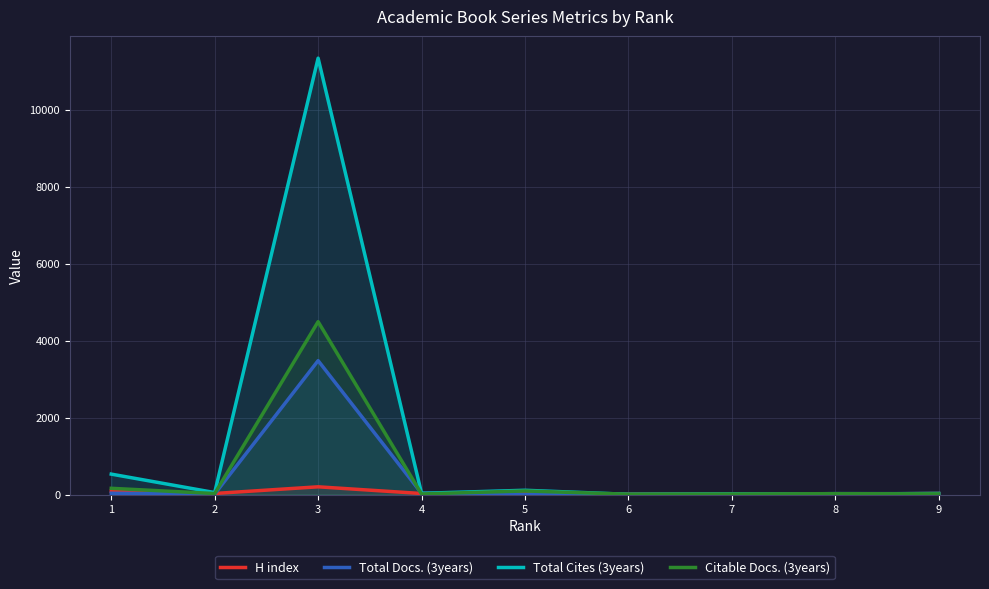

What is the highest value of the H index series?

200